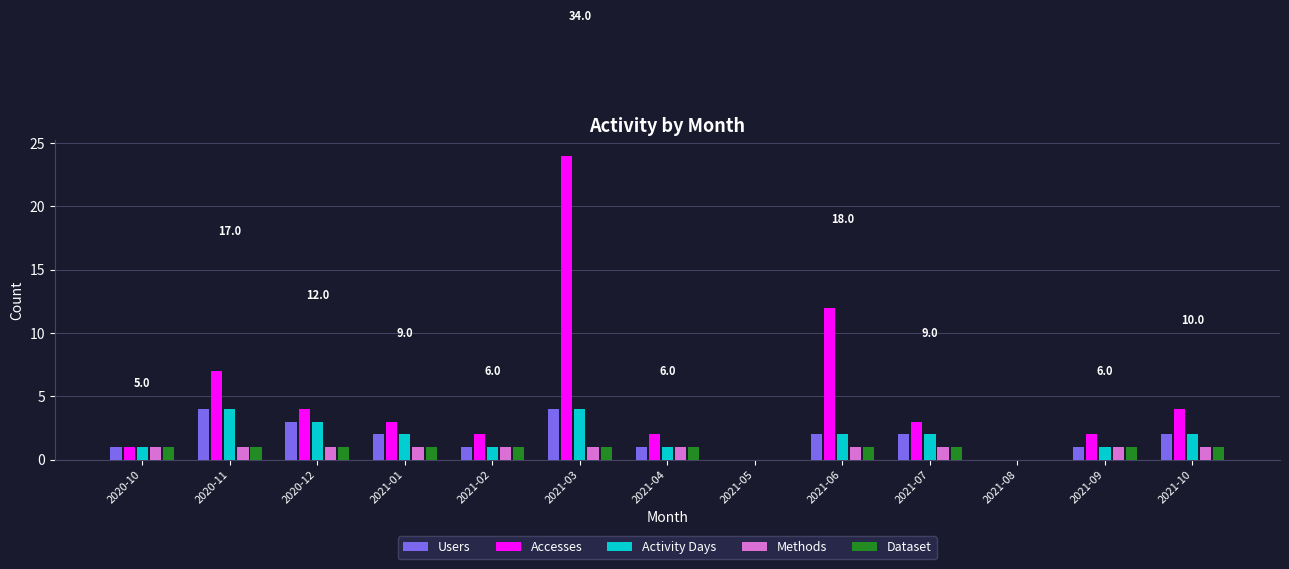

The value of Accesses at 2021-07 is 1. True or false?

False